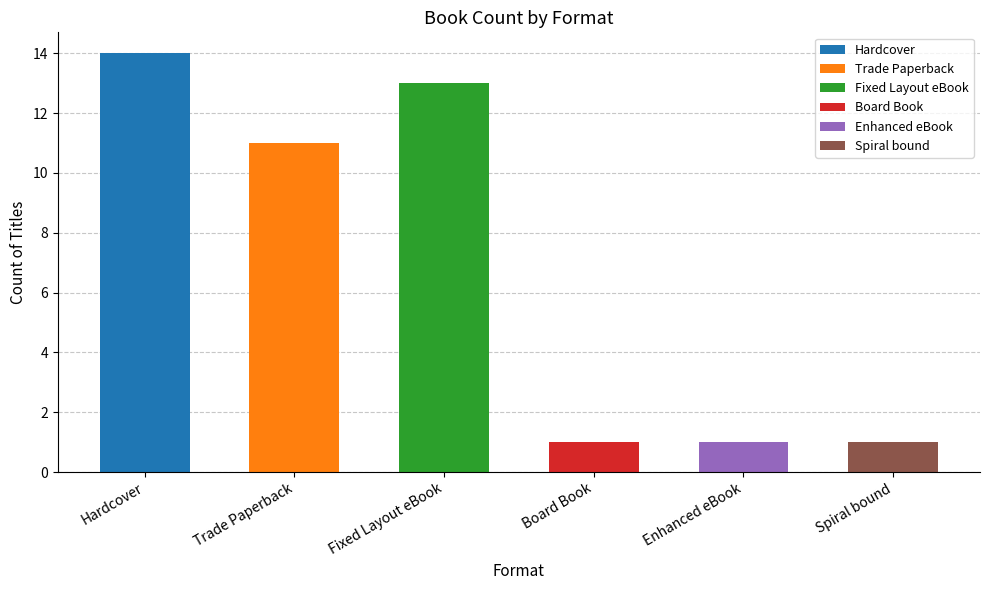

What is the label of the 1st bar from the right?

Spiral bound